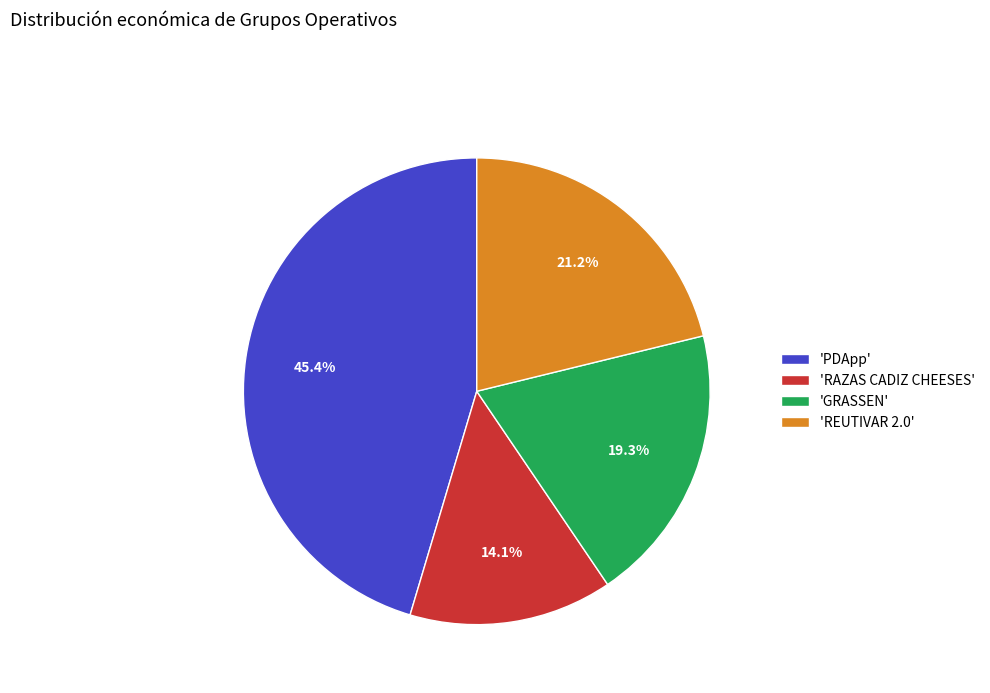

What is the ratio of the value at 'RAZAS CADIZ CHEESES' to the value at 'PDApp'?

0.3